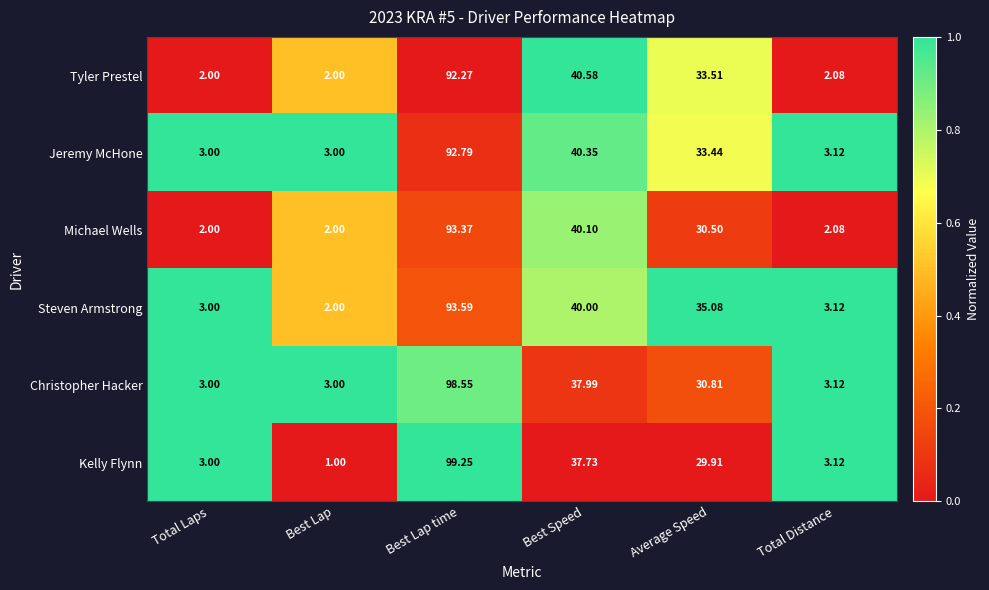

At which category is the sum across all series the highest?

Best Lap time